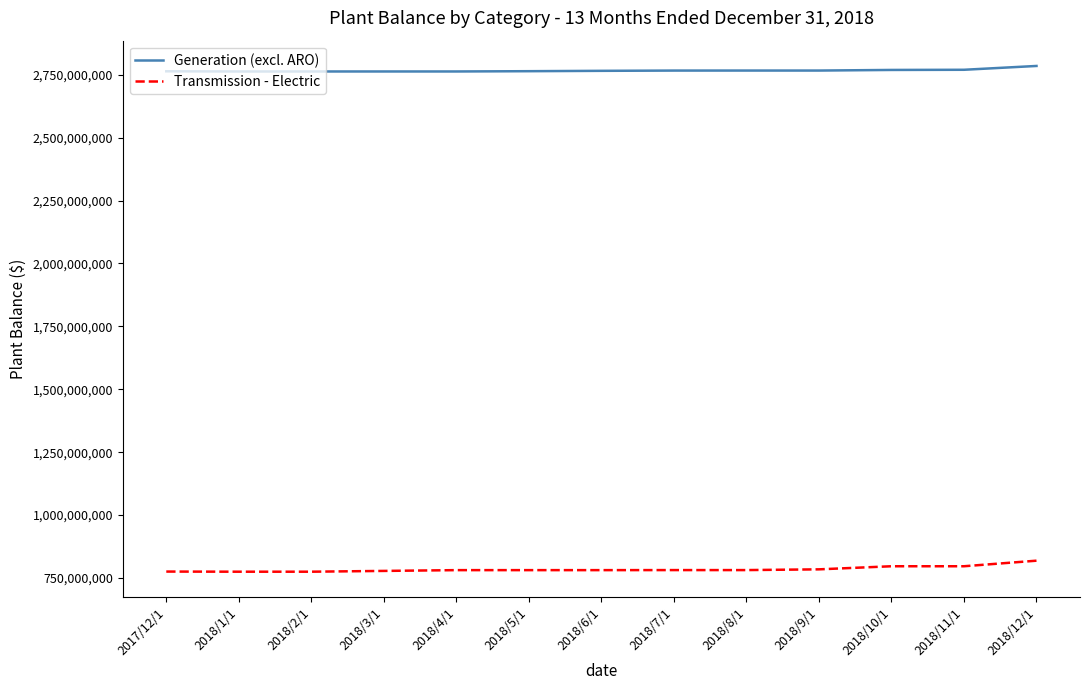

Read the Transmission - Electric value at 2018/4/1.

781121000